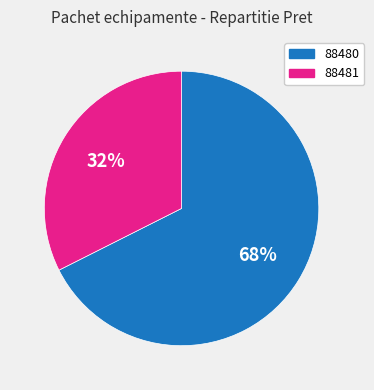

How many segments does this pie chart have?

2